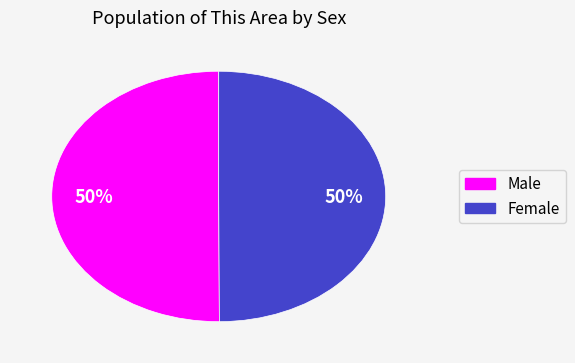

Is it true that Male is 60% of the pie?

False